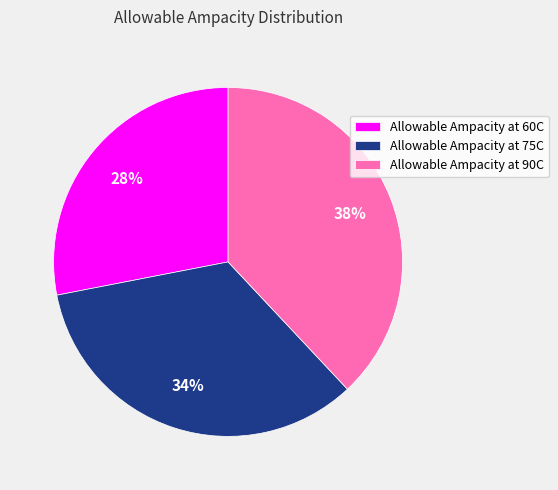

Which category has the smallest portion of the pie?

Allowable Ampacity at 60C